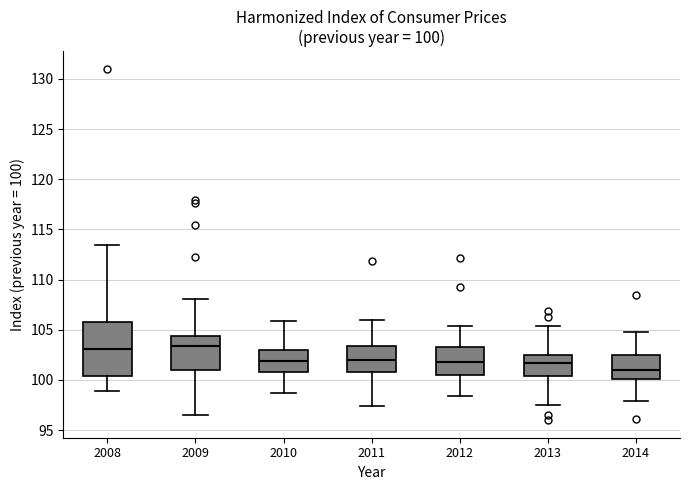

Comparing the boxes themselves (not the whiskers), which one is the tallest?

2008